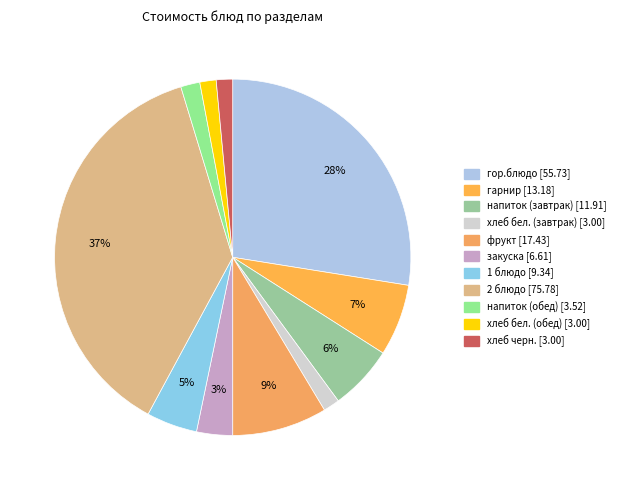

Do хлеб бел. (завтрак) and хлеб бел. (обед) together represent more than half of the pie?

No